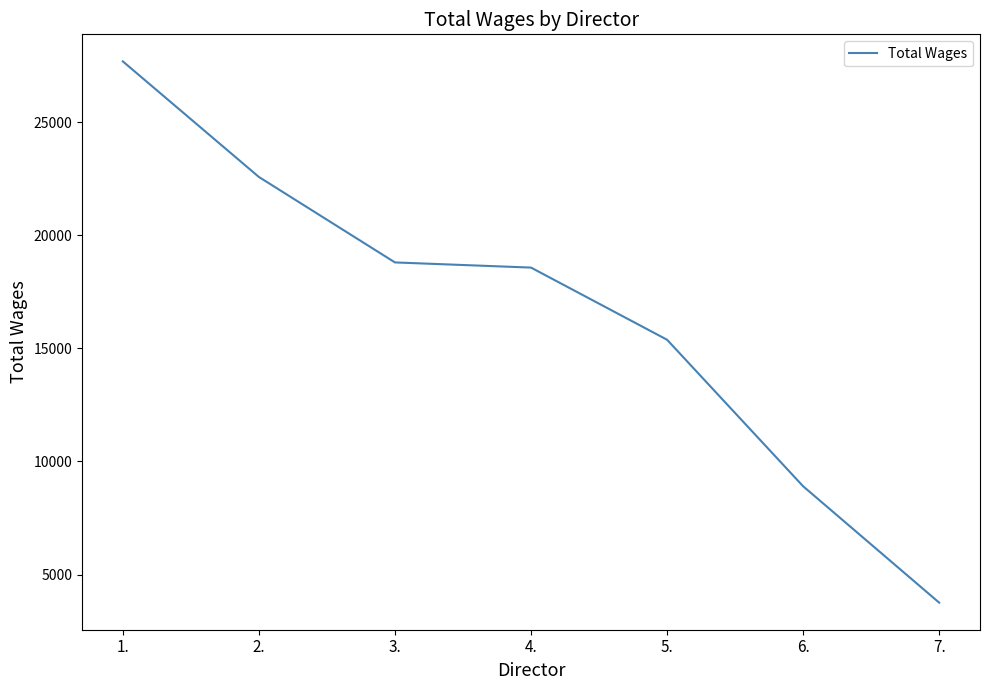

How many categories are shown in the chart?

7